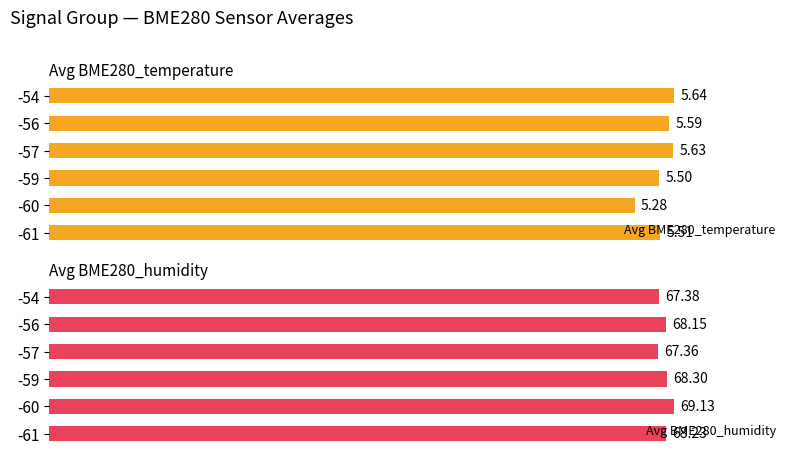

List the labels in order of Avg BME280_temperature value, smallest first.

-60, -59, -61, -56, -57, -54